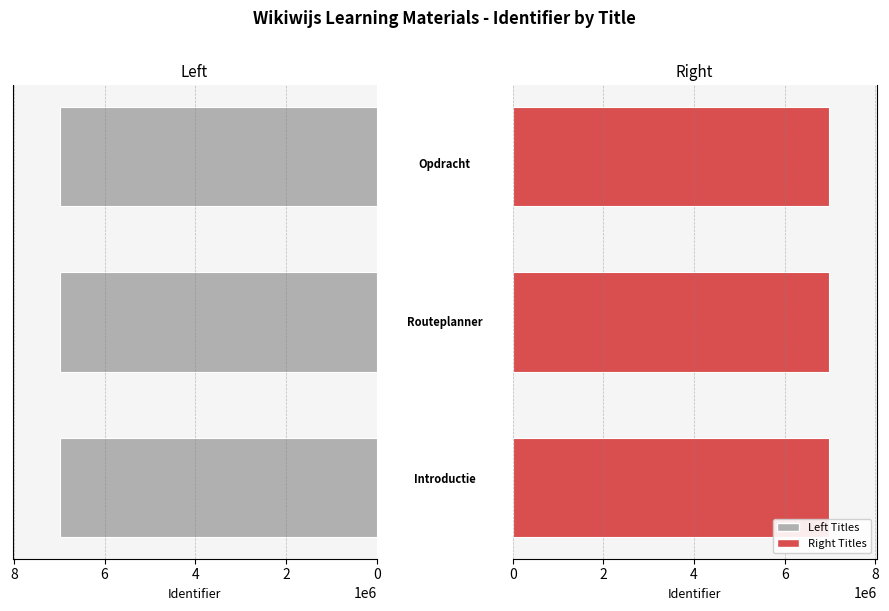

Does the chart contain stacked bars?

No